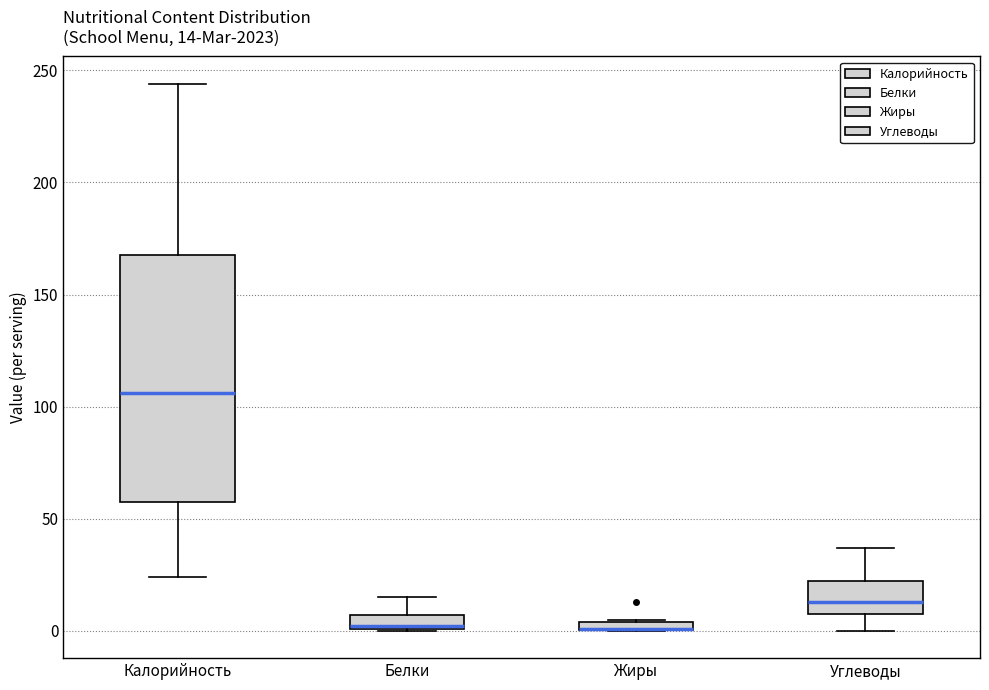

Which box is the tallest, from its lower edge to its upper edge?

Калорийность